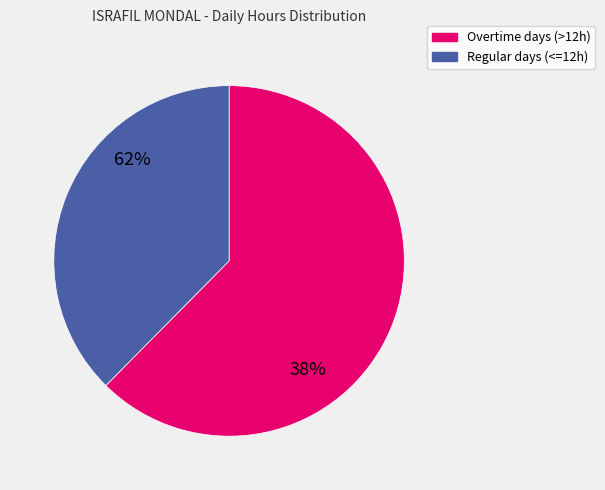

Is it true that Wed 8 is 17% of the pie?

False